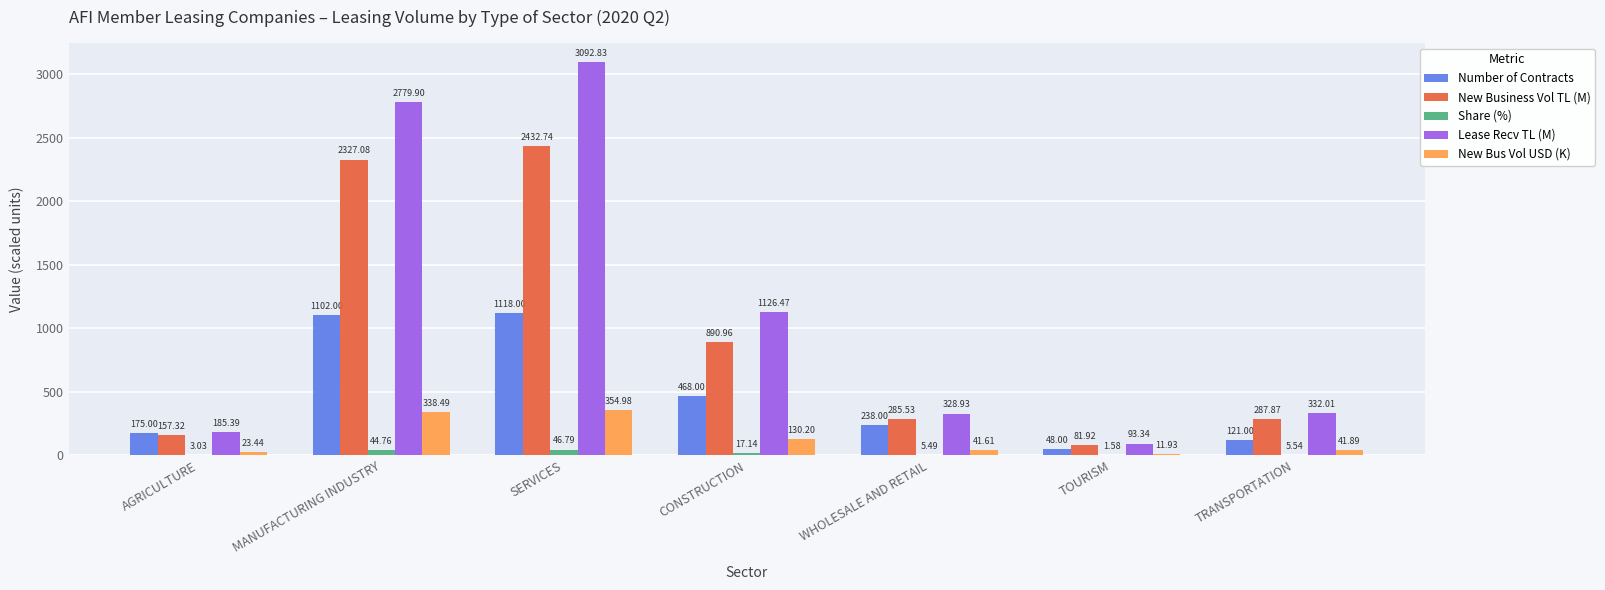

True or false: Lease Recv TL (M) has a value of 93.3 at TOURISM.

True